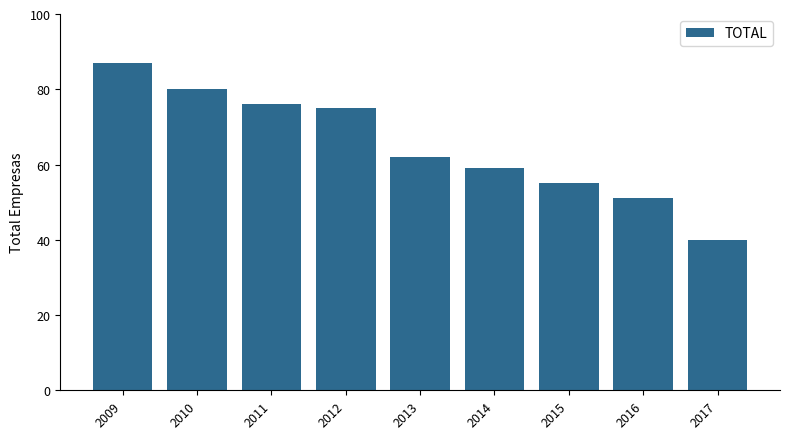

Are the bars grouped side by side (vs. stacked)?

No